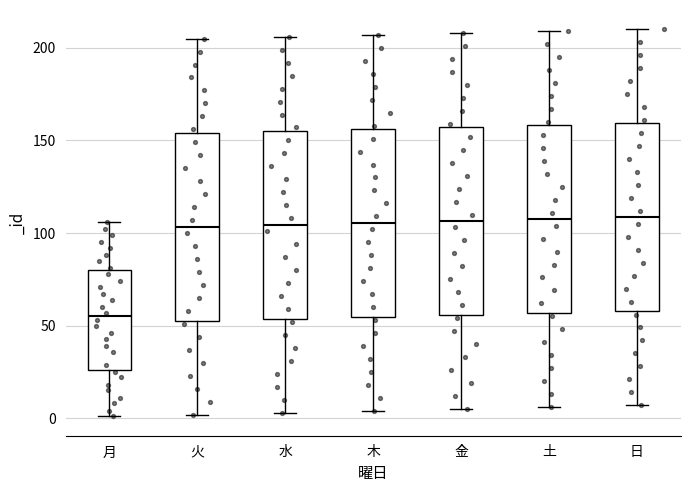

Reading left to right, transcribe this box plot: for each box, give where its median line is, the range the box spans, and where its two whiskers end, as read against the y-axis. The values are not printed on the chart, so give them approximately, as read against the axis.

月: median 55, box 25 to 80, whiskers 0 to 105
火: median 105, box 55 to 155, whiskers 0 to 205
水: median 105, box 55 to 155, whiskers 5 to 205
木: median 105, box 55 to 155, whiskers 5 to 205
金: median 105, box 55 to 155, whiskers 5 to 210
土: median 110, box 55 to 160, whiskers 5 to 210
日: median 110, box 60 to 160, whiskers 5 to 210